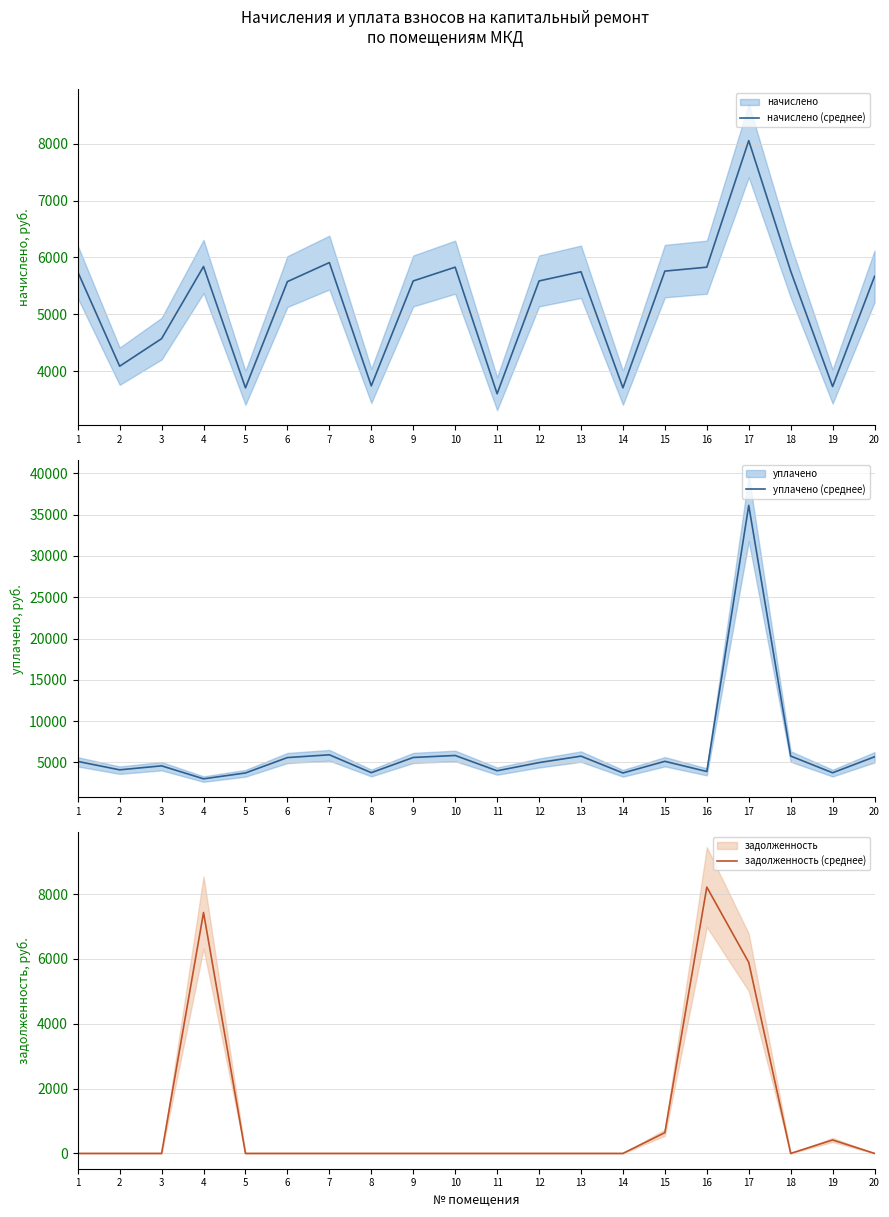

After their last crossing, which series has the higher values: задолженность (среднее) or уплачено (среднее)?

уплачено (среднее)